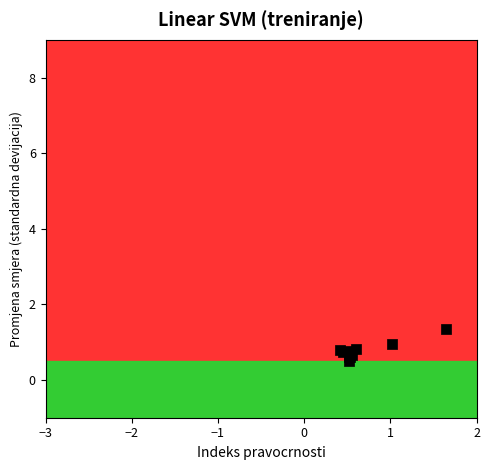

What Y value in the scatter plot is closest to 0?

0.5